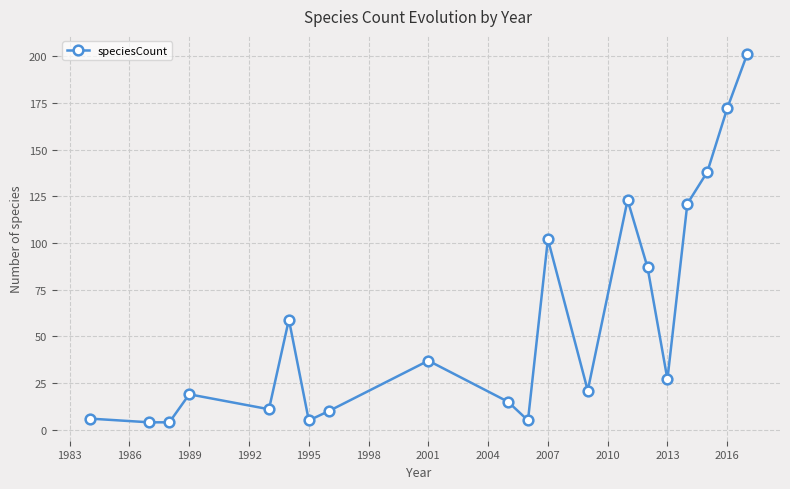

How many lines are shown in the chart?

1